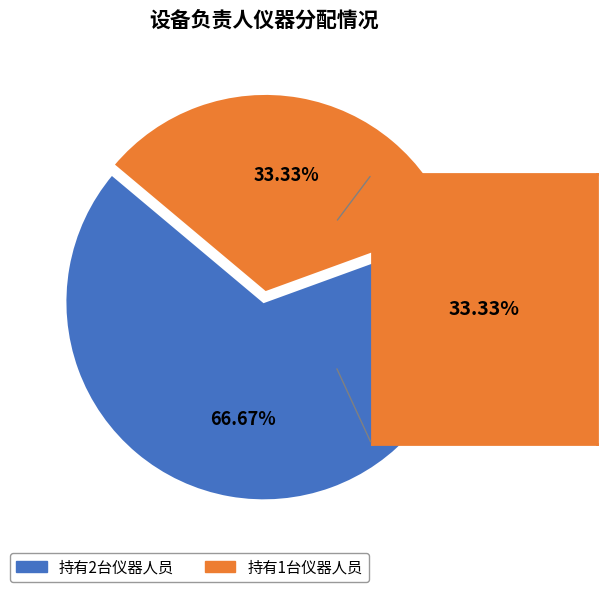

How many segments does this pie chart have?

2